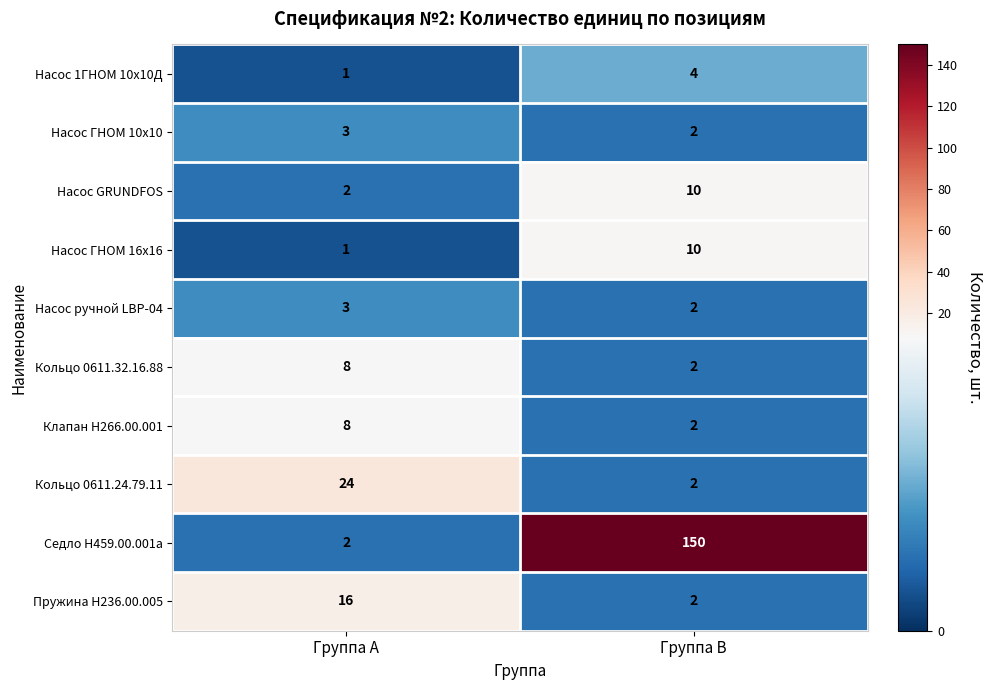

Reading right to left, transcribe all the data shown in this chart.

Насос 1ГНОМ 10х10Д: Группа B=4	Группа A=1
Насос ГНОМ 10х10: Группа B=2	Группа A=3
Насос GRUNDFOS: Группа B=10	Группа A=2
Насос ГНОМ 16х16: Группа B=10	Группа A=1
Насос ручной LBP-04: Группа B=2	Группа A=3
Кольцо 0611.32.16.88: Группа B=2	Группа A=8
Клапан Н266.00.001: Группа B=2	Группа A=8
Кольцо 0611.24.79.11: Группа B=2	Группа A=24
Седло Н459.00.001а: Группа B=150	Группа A=2
Пружина Н236.00.005: Группа B=2	Группа A=16